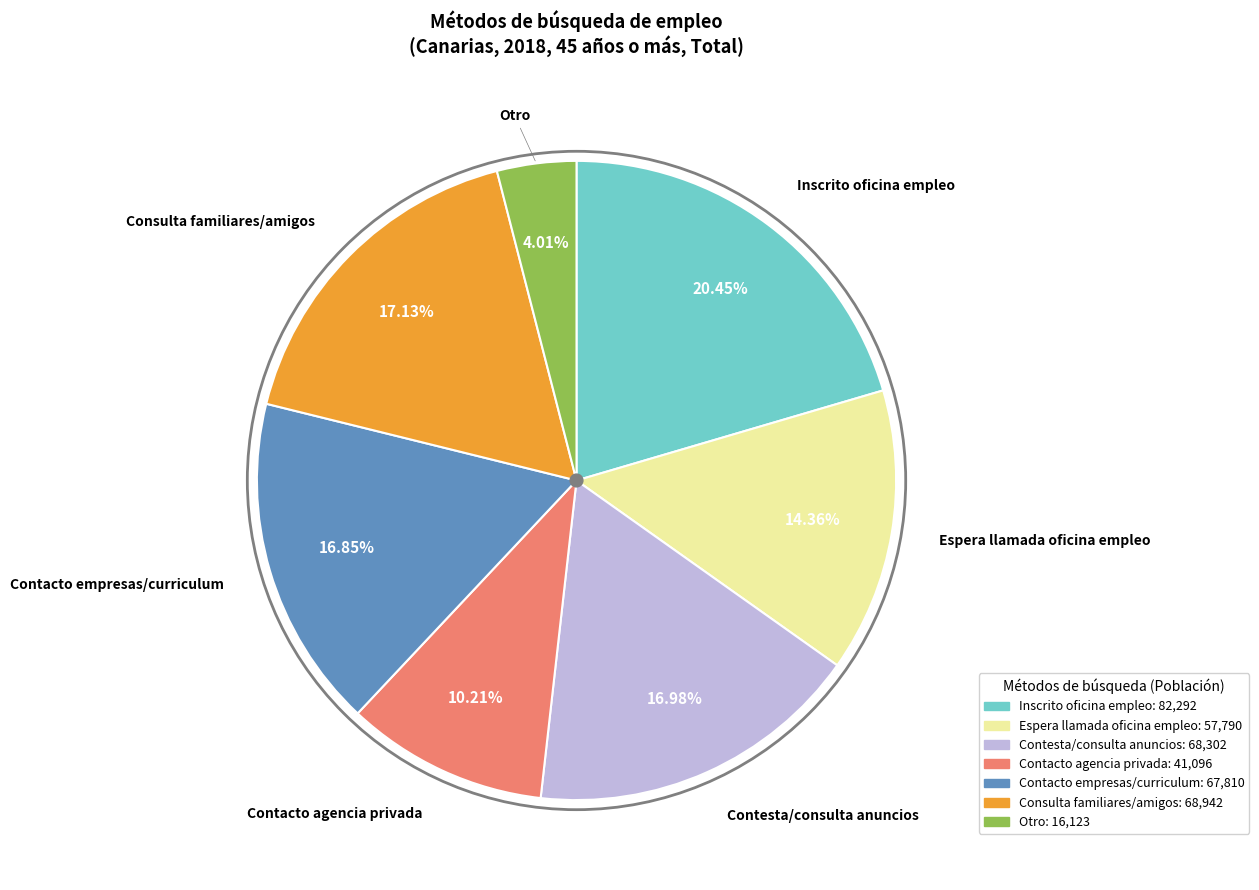

To the nearest percent, what is the combined percentage of Consulta familiares/amigos and Otro?

21%